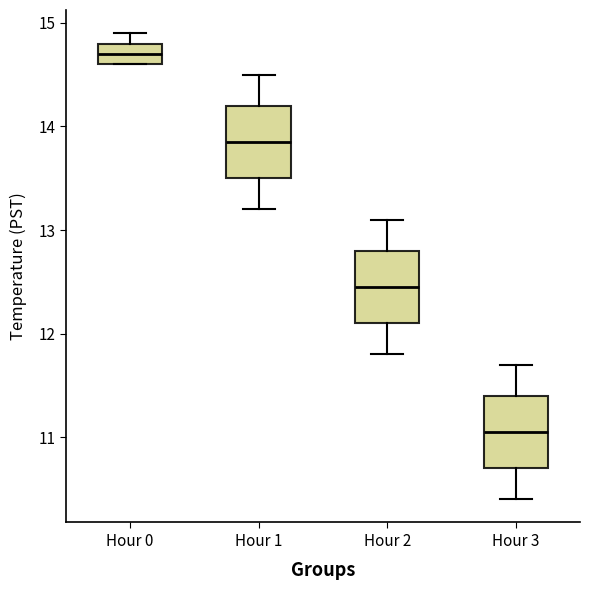

Where does the lower whisker of the box for Hour 1 end on the y-axis? The values are not printed on the chart, so give them approximately, as read against the axis.

13.2